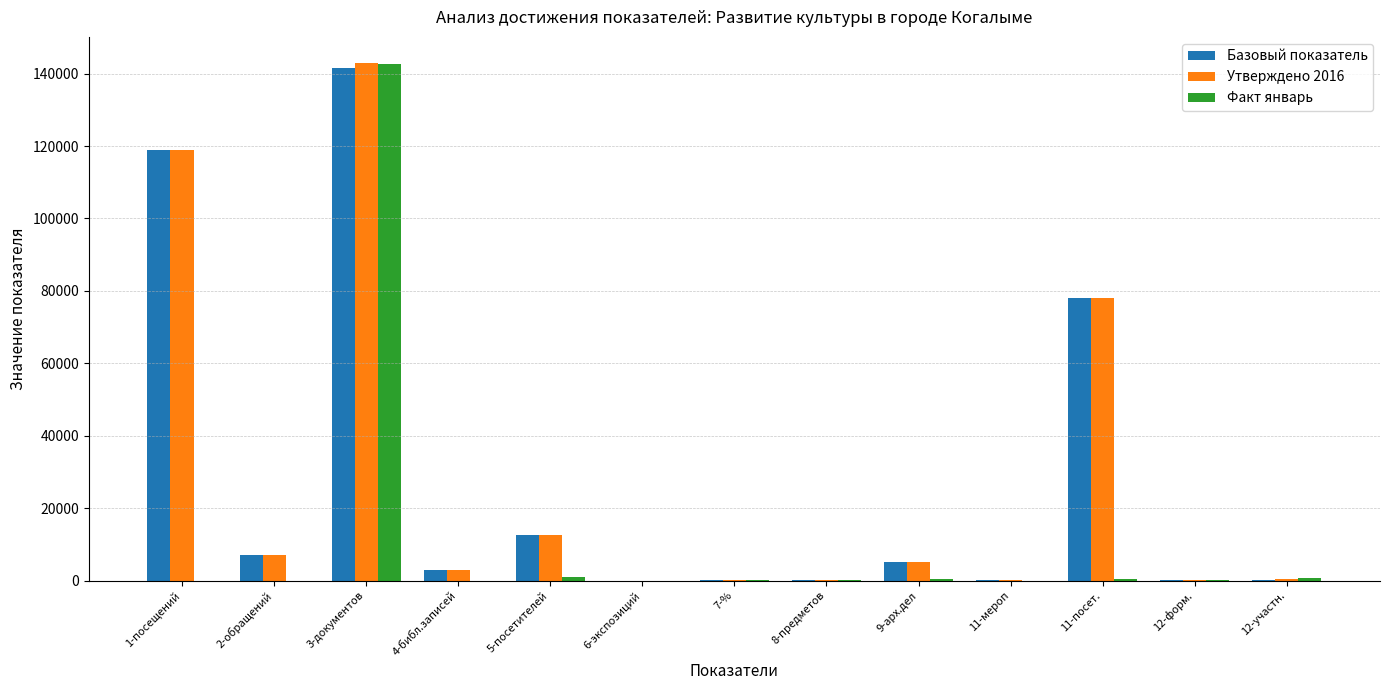

The value of Факт январь at 2-обращений is 0.0. True or false?

True